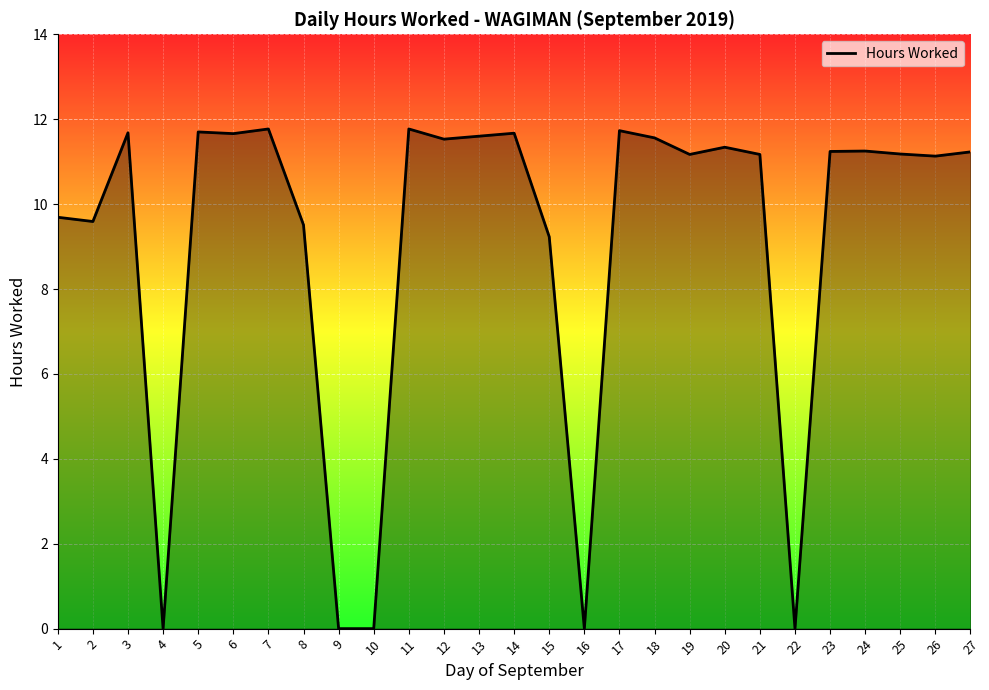

What is the change in value from 7 to 20?

-0.4